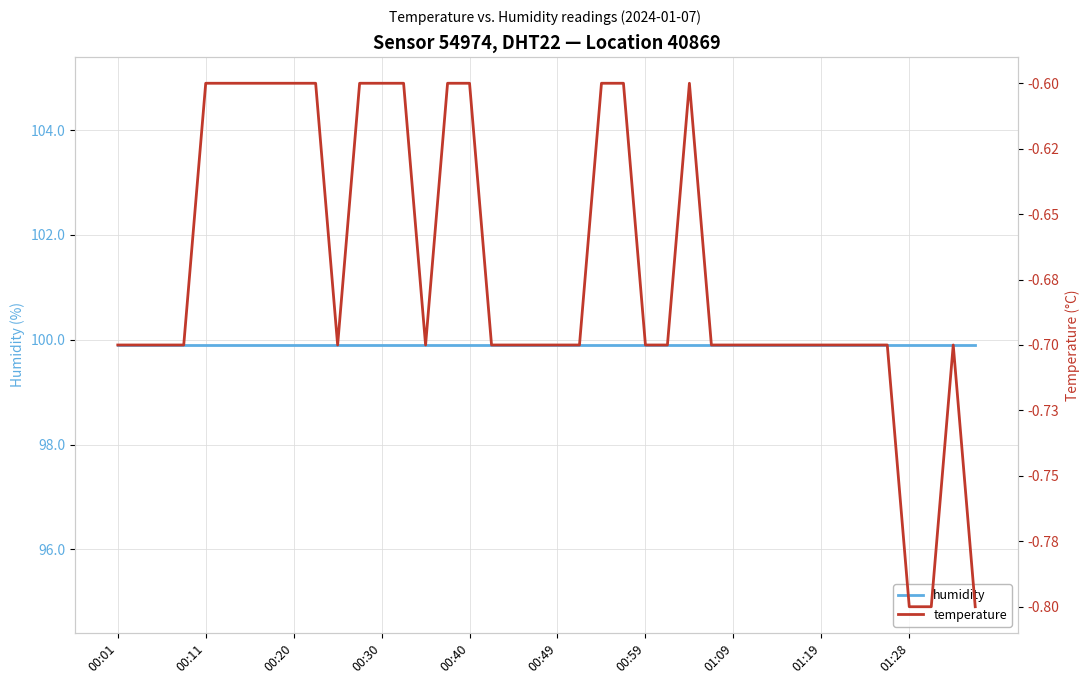

True or false: temperature and humidity intersect in this chart.

False